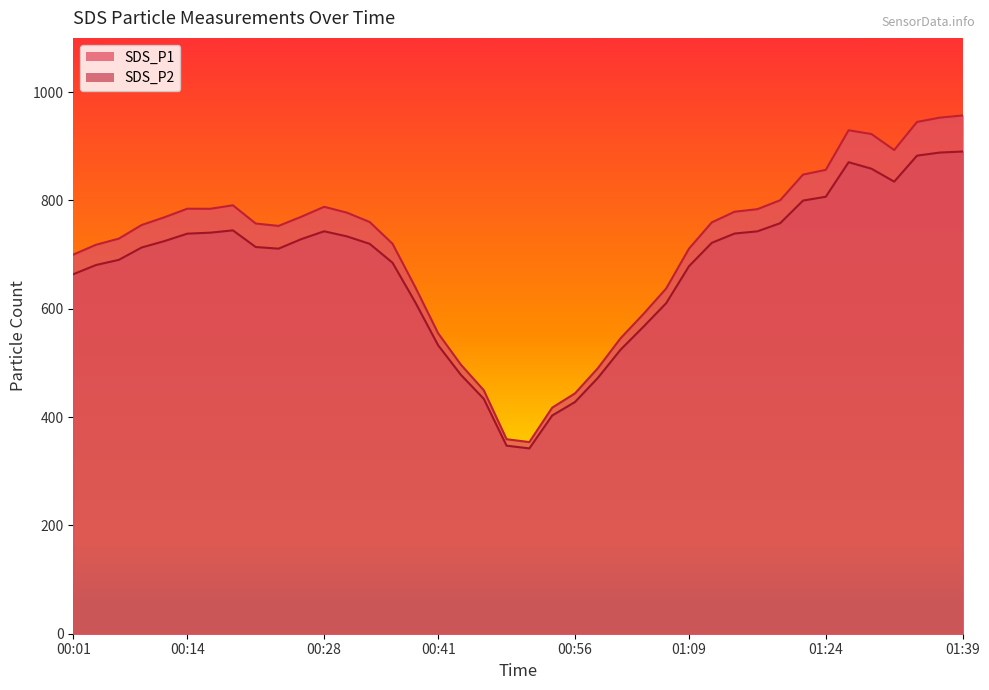

Reading right to left, extract all data points from this chart.

SDS_P1: 01:39=956.8	01:37=952.8	01:34=944.8	01:32=893.0	01:29=922.5	01:27=929.5	01:24=856.4	01:21=847.6	01:19=800.3	01:16=783.8	01:14=779.1	01:11=759.4	01:09=710.8	01:06=637.3	01:04=590.1	01:01=545.5	00:59=490.0	00:56=443.7	00:54=417.3	00:51=353.8	00:49=359.1	00:46=449.6	00:43=496.6	00:41=554.7	00:38=639.6	00:36=719.9	00:33=760.0	00:31=777.4	00:28=788.2	00:26=769.8	00:23=752.9	00:21=757.3	00:18=791.0	00:16=784.5	00:14=784.6	00:11=768.9	00:09=754.6	00:06=729.4	00:04=718.1	00:01=699.9
SDS_P2: 01:39=890.2	01:37=888.3	01:34=882.6	01:32=834.6	01:29=858.5	01:27=870.5	01:24=806.7	01:21=799.6	01:19=757.9	01:16=742.9	01:14=738.8	01:11=721.7	01:09=678.4	01:06=610.2	01:04=566.6	01:01=524.4	00:59=472.1	00:56=427.7	00:54=402.8	00:51=342.1	00:49=347.2	00:46=433.8	00:43=477.9	00:41=532.5	00:38=611.7	00:36=684.9	00:33=719.7	00:31=733.6	00:28=743.0	00:26=728.5	00:23=710.9	00:21=713.9	00:18=744.7	00:16=740.4	00:14=738.6	00:11=724.9	00:09=713.1	00:06=690.3	00:04=680.7	00:01=663.7